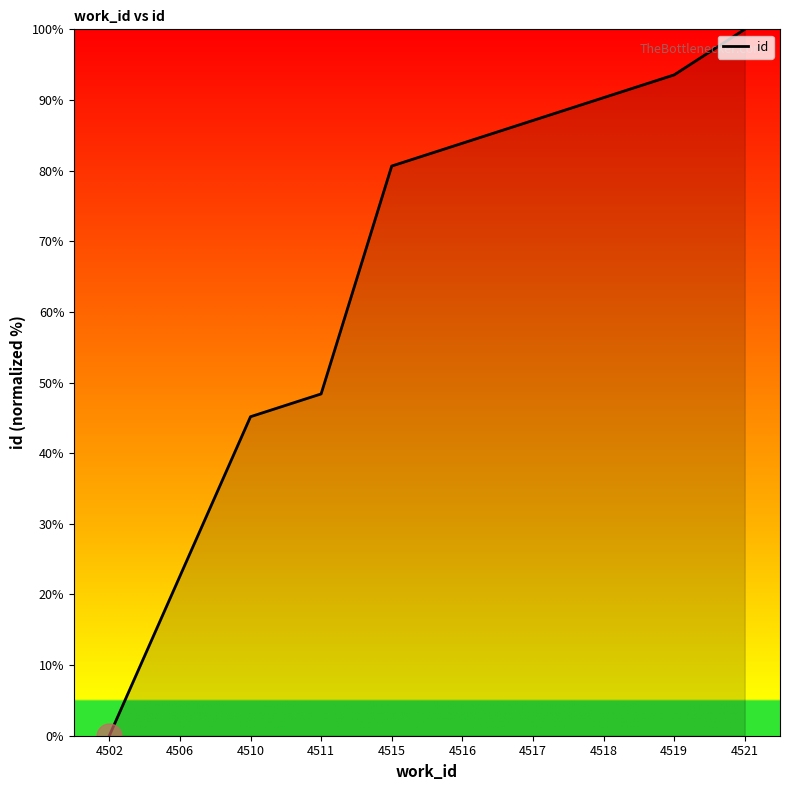

List the labels in order of value, largest first.

4521, 4519, 4518, 4517, 4516, 4515, 4511, 4510, 4506, 4502